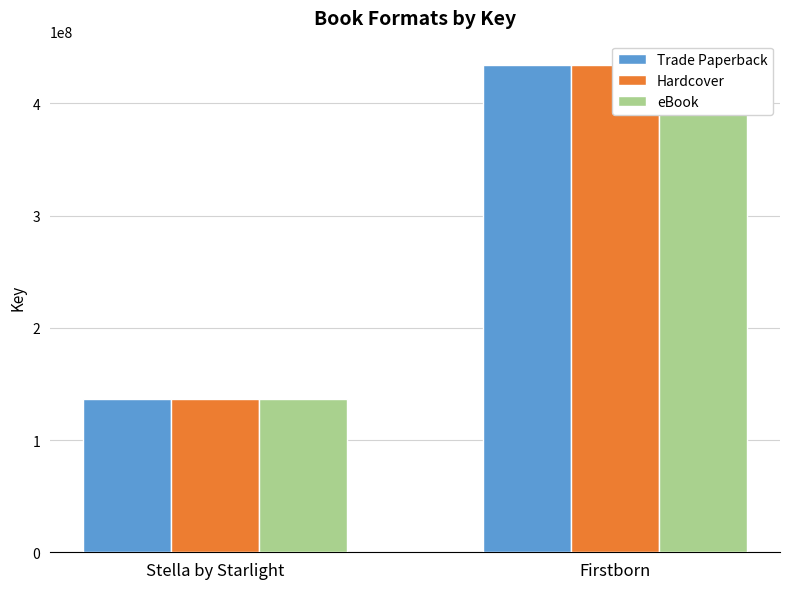

Reading right to left, what are all the values shown in this chart?

Trade Paperback: Firstborn=434125740	Stella by Starlight=136319476
Hardcover: Firstborn=434125740	Stella by Starlight=136319476
eBook: Firstborn=434125740	Stella by Starlight=136319476